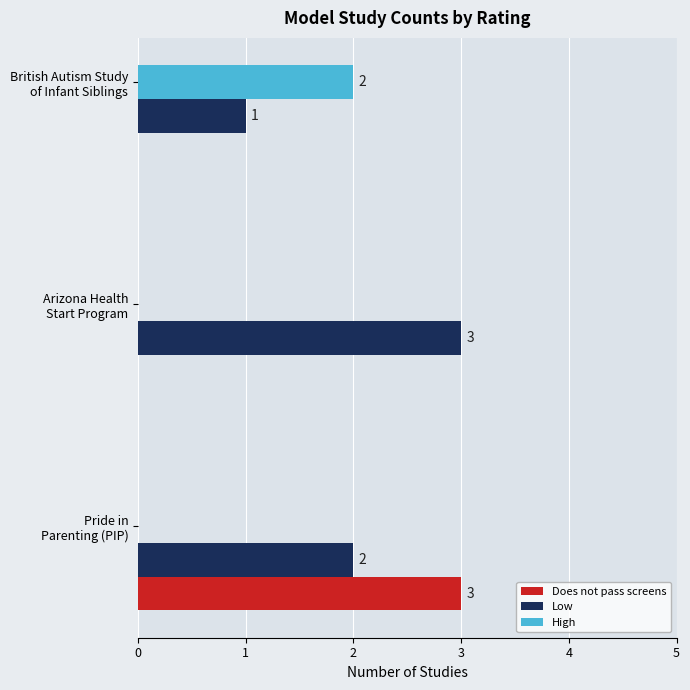

What is the sum of all Low values?

6